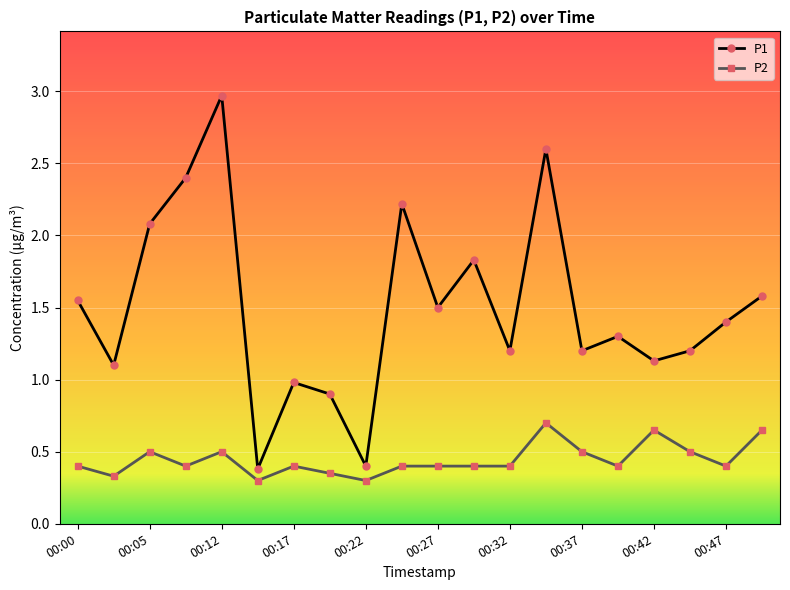

What is the difference between the maximum and second lowest values in the P2 series?

0.4